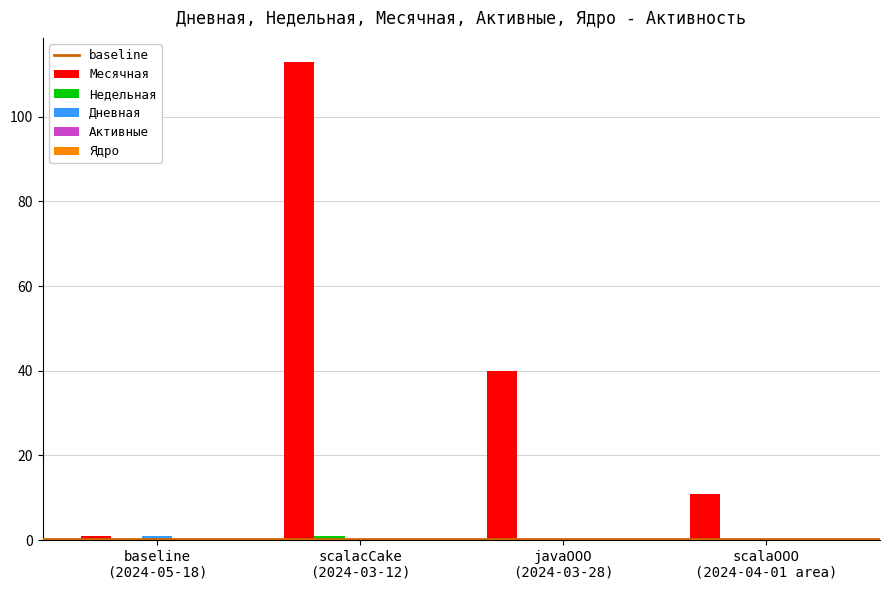

What is the maximum value shown in the chart?

113